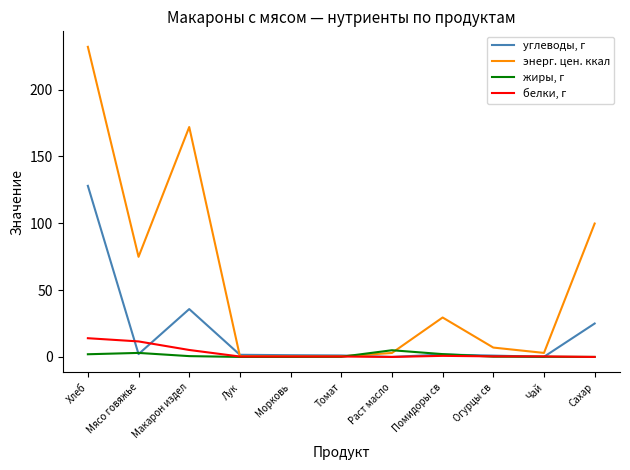

Rank the series at Лук from highest to lowest value.

углеводы, г, энерг. цен. ккал, белки, г, жиры, г